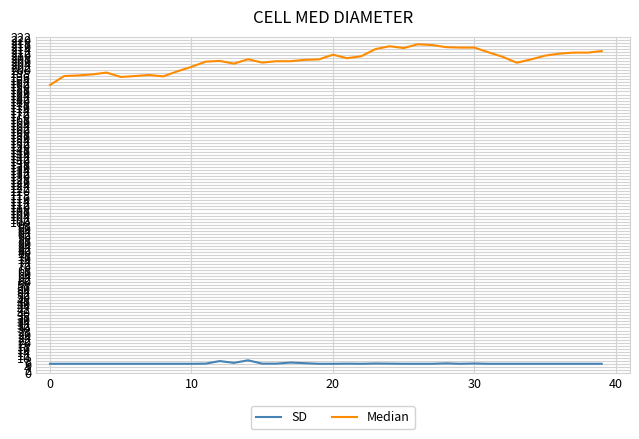

What is the minimum value for SD?

6.0